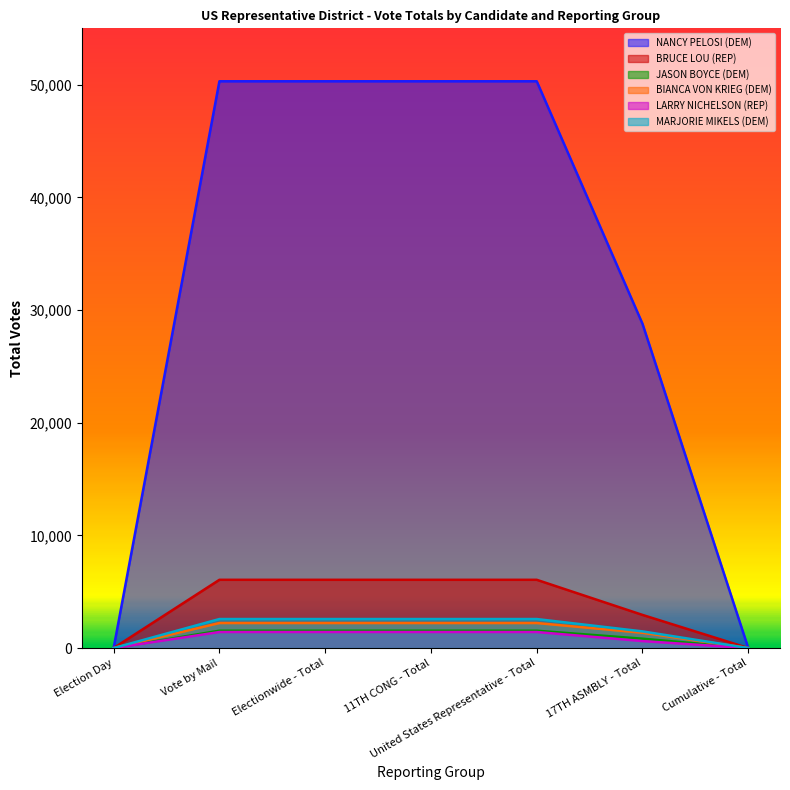

What are all the series names shown in the legend?

NANCY PELOSI (DEM), BRUCE LOU (REP), JASON BOYCE (DEM), BIANCA VON KRIEG (DEM), LARRY NICHELSON (REP), MARJORIE MIKELS (DEM)